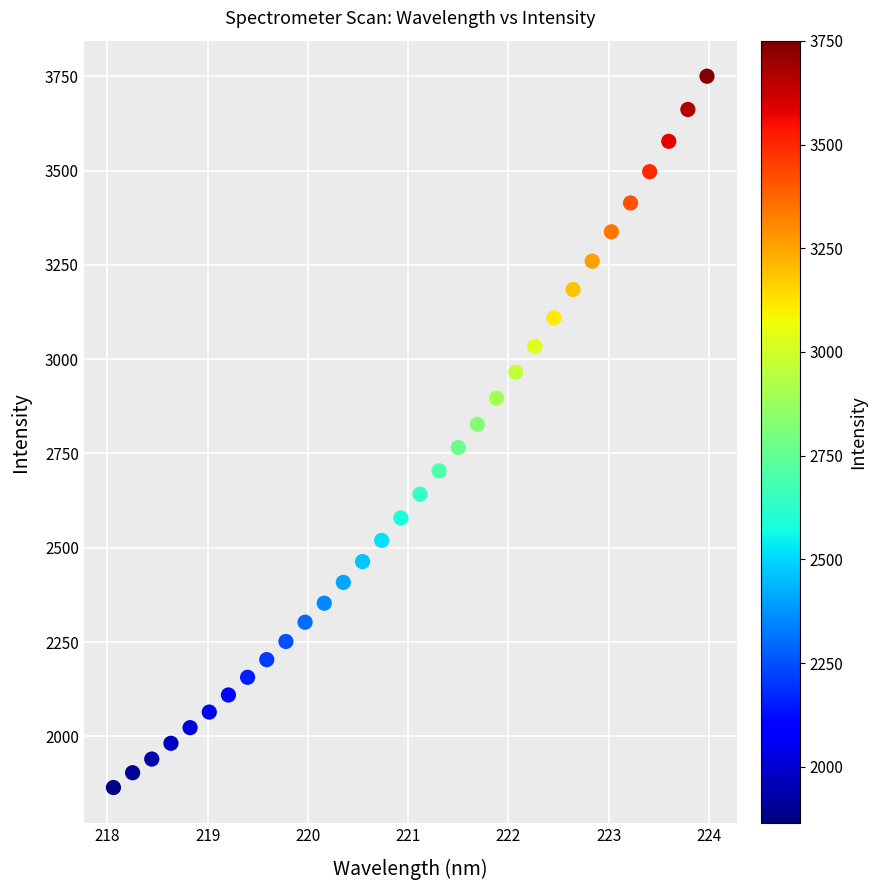

What is the range of X values (max minus min)?

5.9